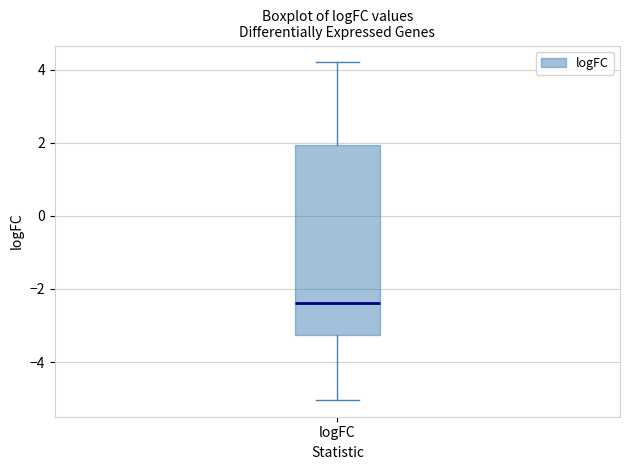

Read this box plot against the y-axis: the position of the median line, the range covered by the box, and the ends of both whiskers. The values are not printed on the chart, so give them approximately, as read against the axis.

median -2.4, box -3.2 to 2.0, whiskers -5.0 to 4.2